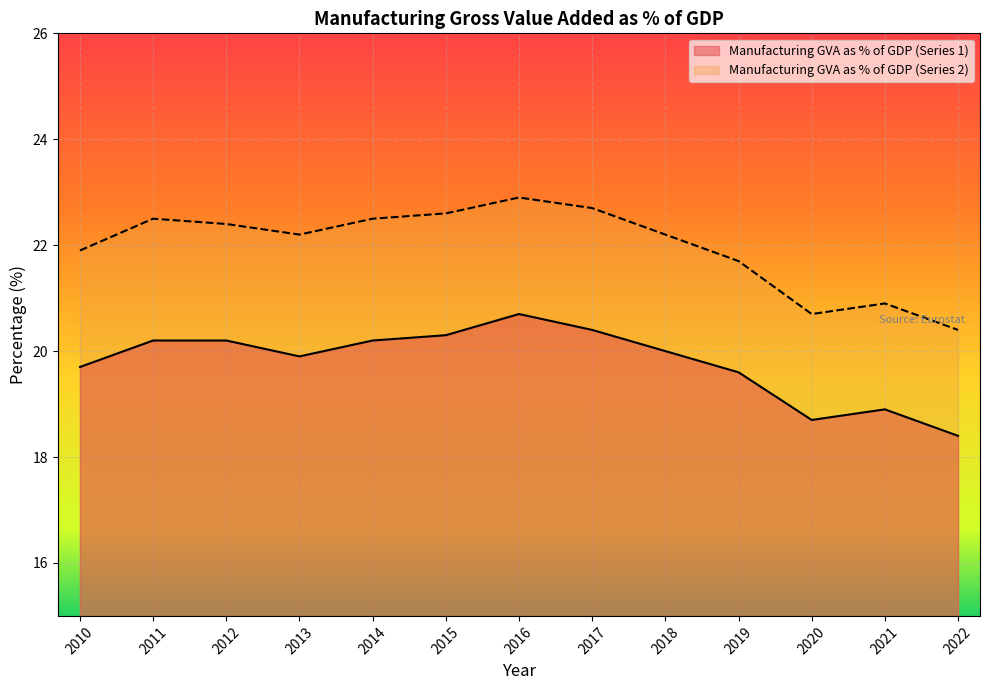

Rank the series by their maximum value, from lowest to highest.

Manufacturing GVA as % of GDP (Series 1), Manufacturing GVA as % of GDP (Series 2)